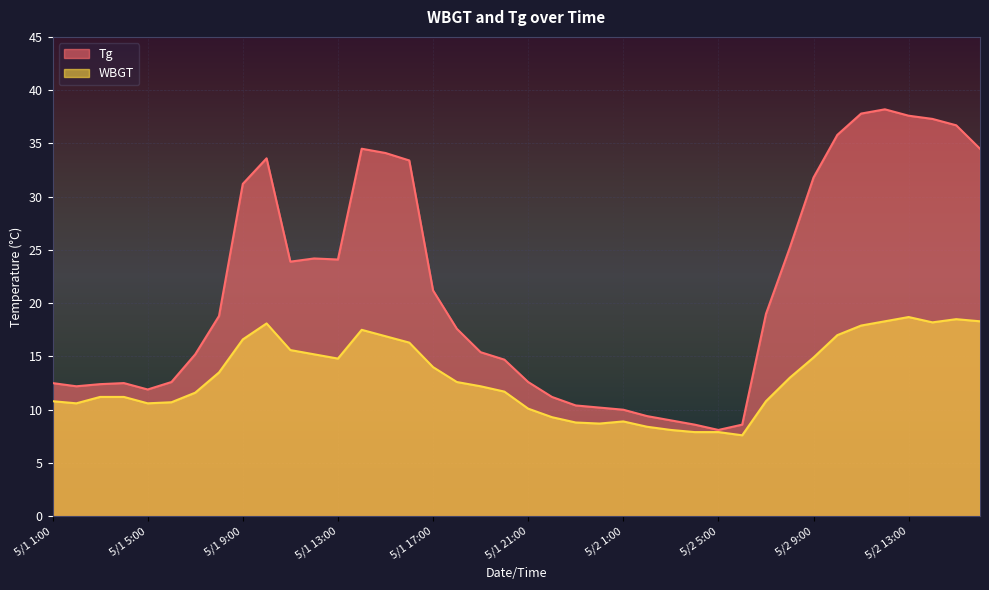

What is the sum of all Tg values?

848.0